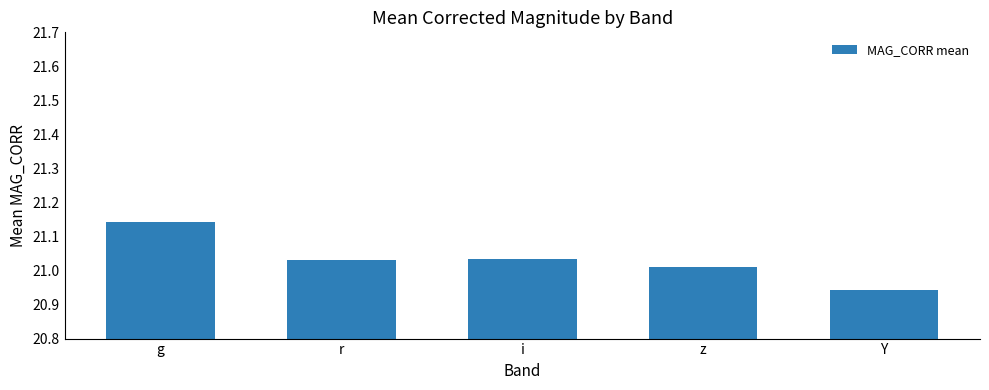

Approximately how many times larger is the value at z compared to r?

1.0